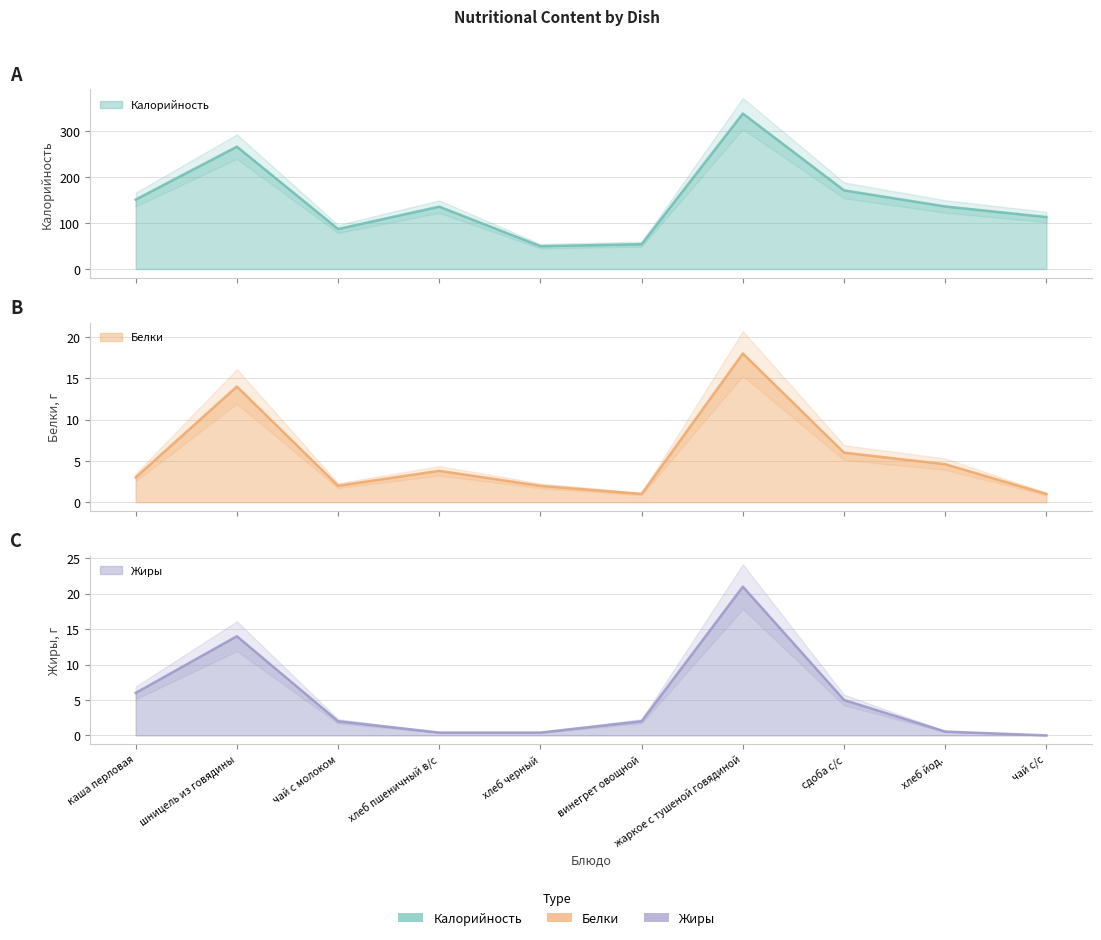

What is the approximate value of Жиры at хлеб пшеничный в/с?

0.4